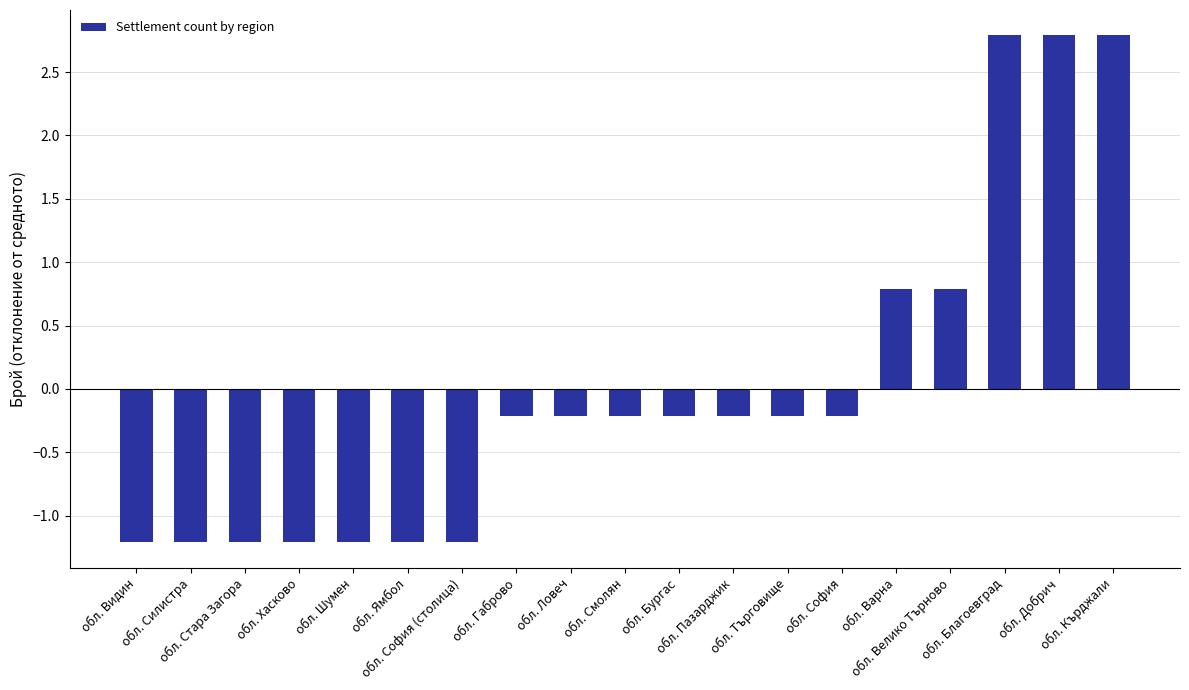

How many data points are above 0?

5